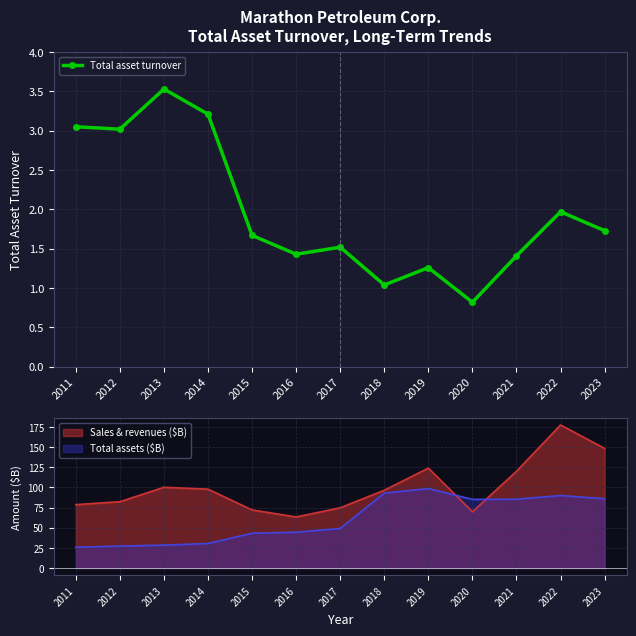

What is the minimum value shown in the chart?

0.8